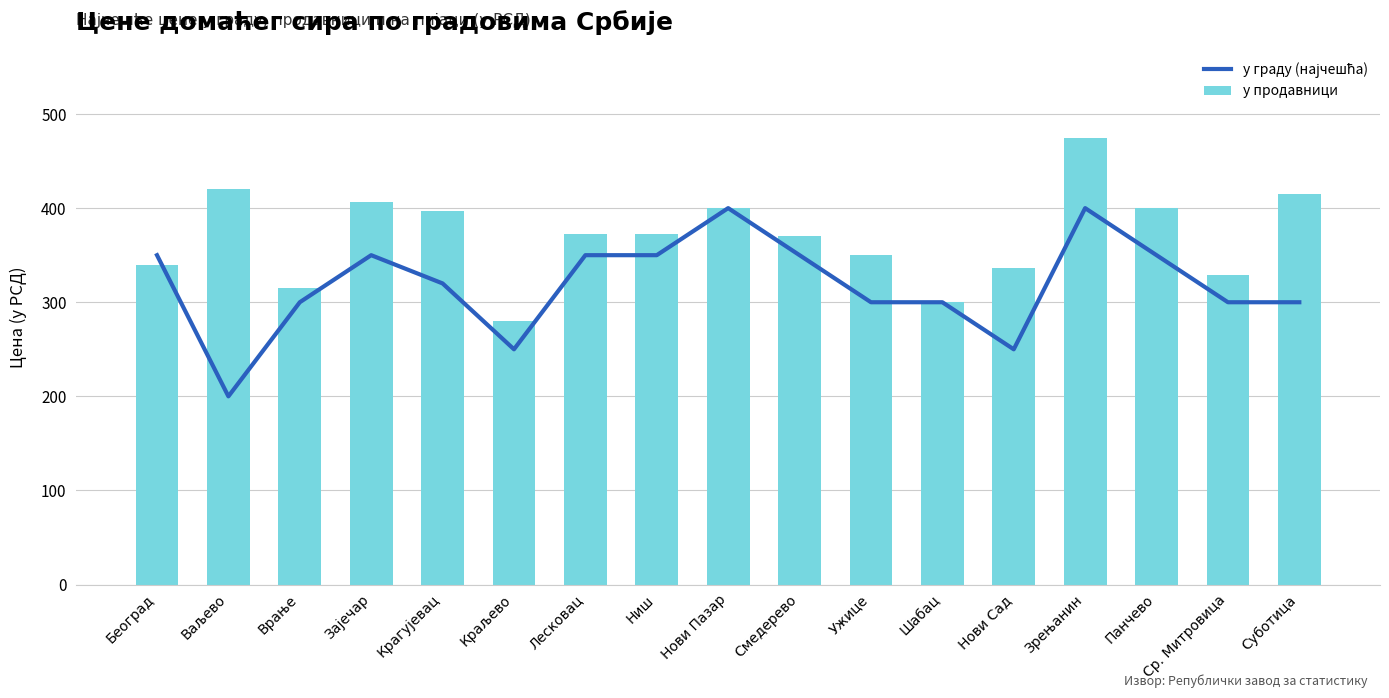

Is the value of у граду (најчешћа) at Лесковац greater than the value of у продавници at Ужице?

No